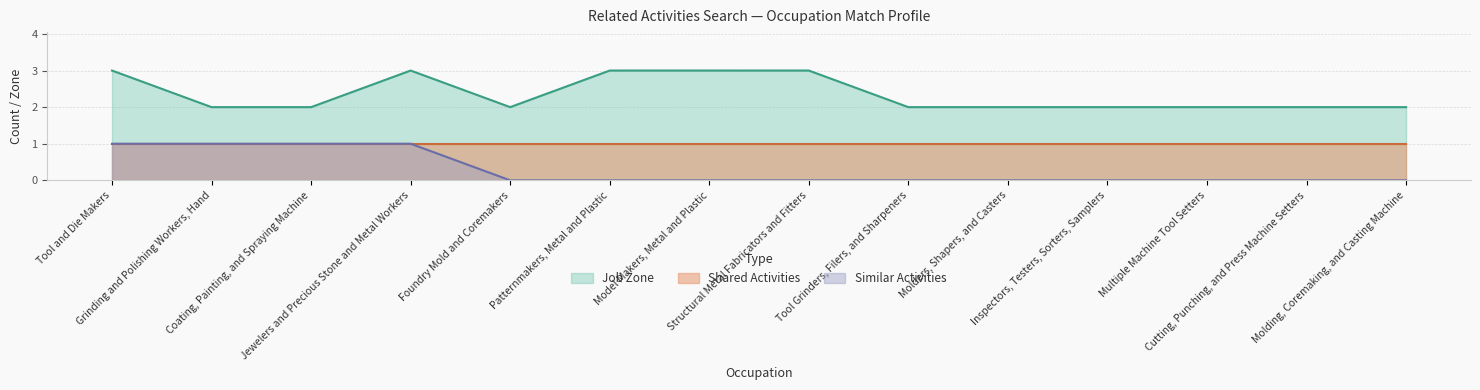

What is the sum of all Similar Activities values?

4